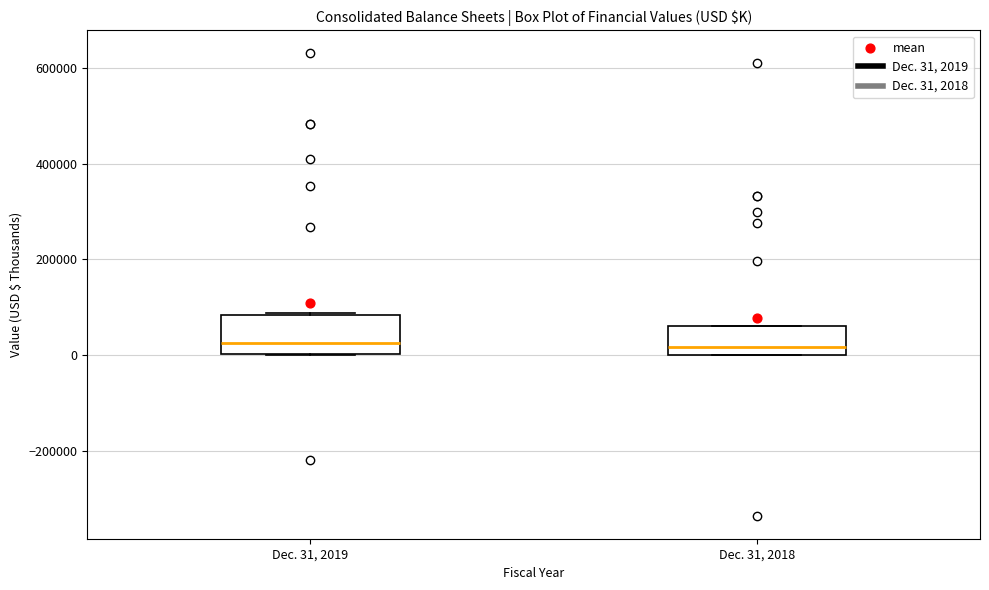

Comparing the boxes themselves (not the whiskers), which one is the tallest?

Dec. 31, 2019